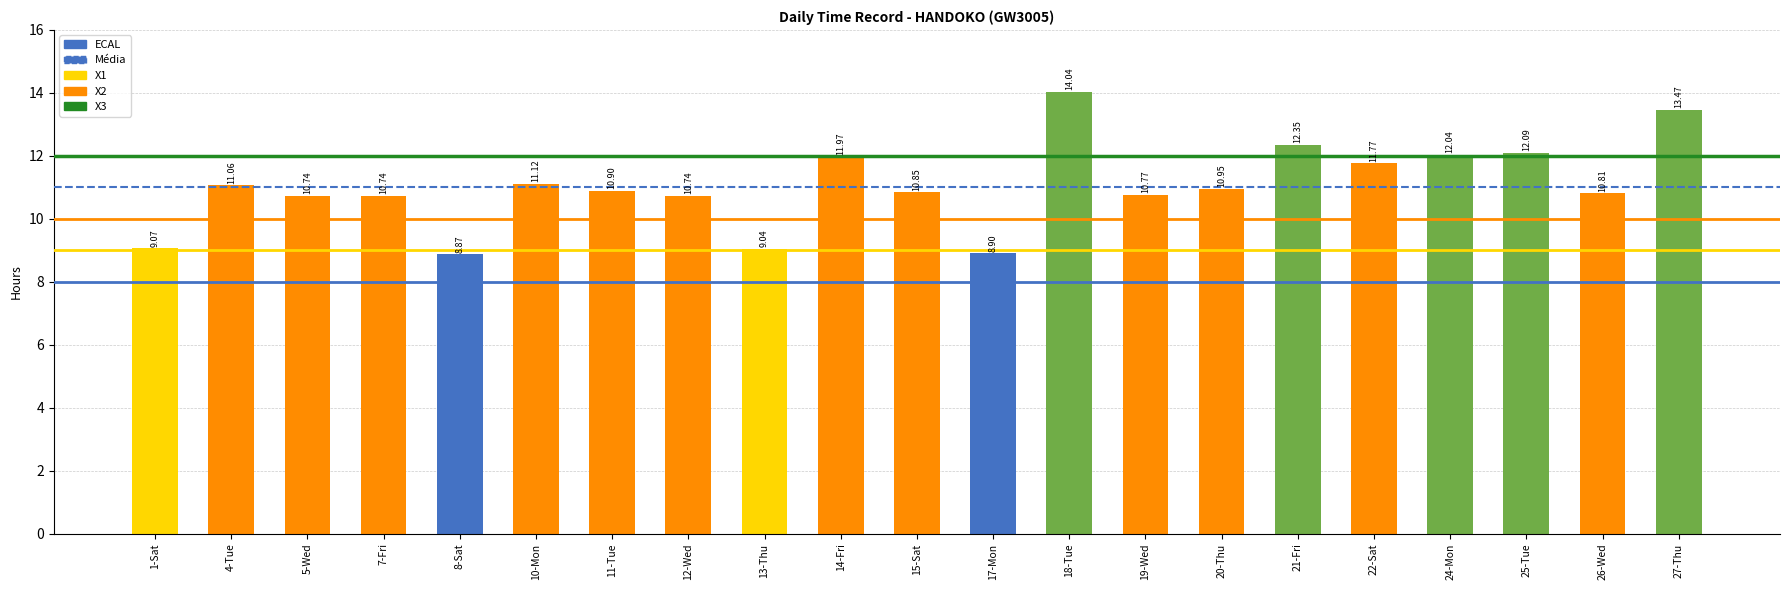

What is the difference between the maximum and minimum values?

5.2